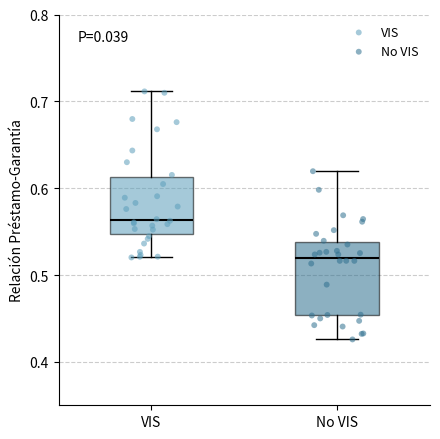

Where is the upper edge of the box for VIS on the y-axis? The values are not printed on the chart, so give them approximately, as read against the axis.

0.61